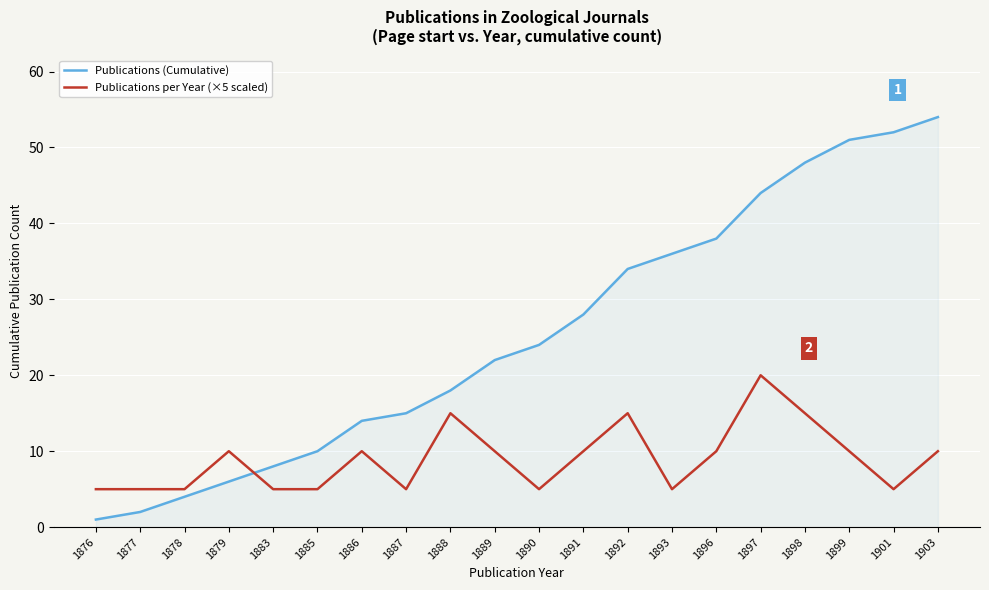

Which series has the widest spread of values?

Publications (Cumulative)